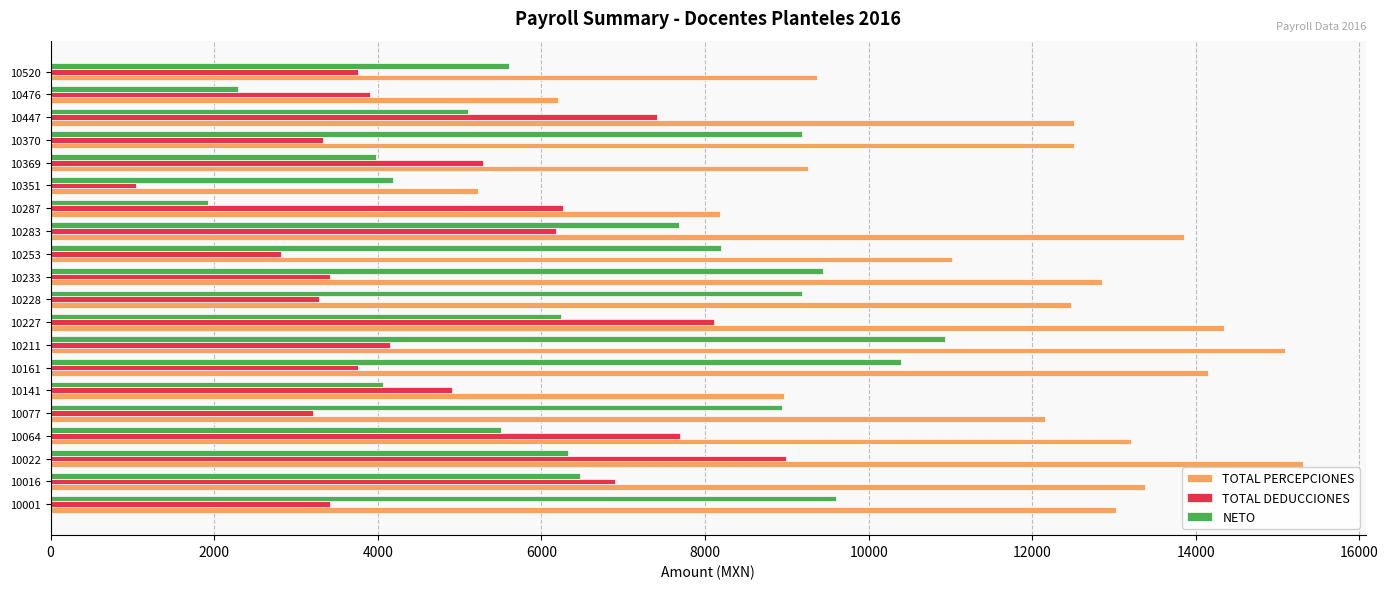

Which category has the highest value across all series?

10022